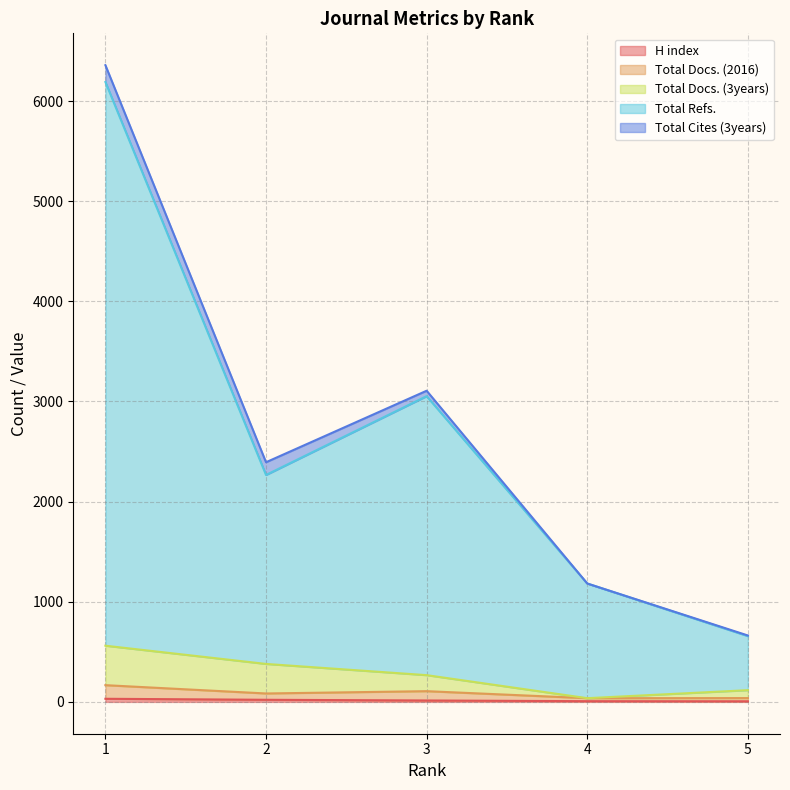

At which category does the chart reach its minimum across all series?

5